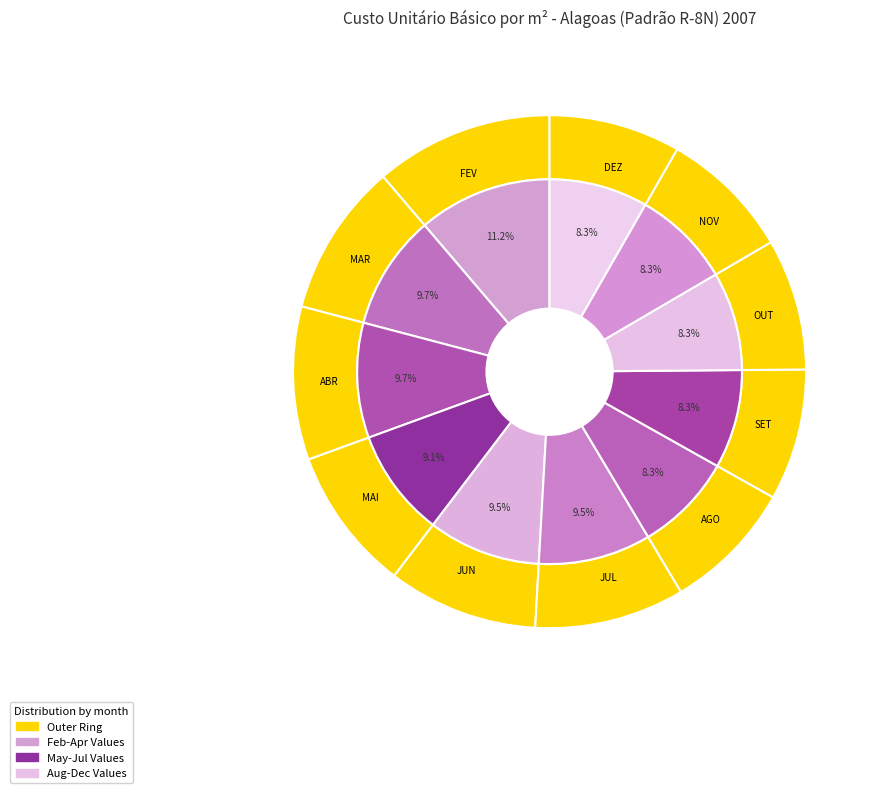

What portion of the pie excludes JUN?

90.5%